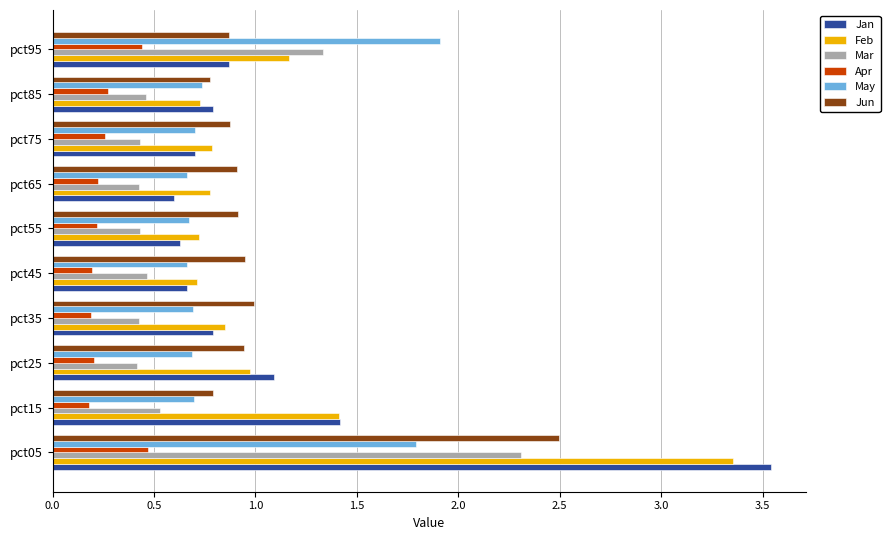

What is the difference between the maximum and minimum values in the Jan series?

2.9